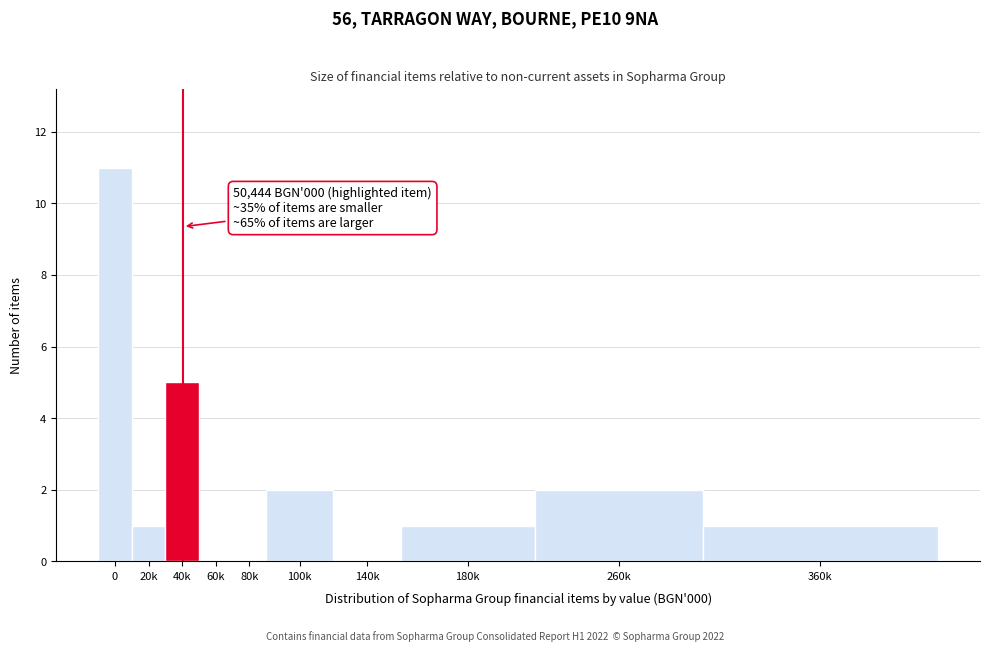

Reading left to right, list all the values displayed in this chart.

0=11	20k=1	40k=5	60k=0	80k=0	100k=2	140k=0	180k=1	260k=2	360k=1